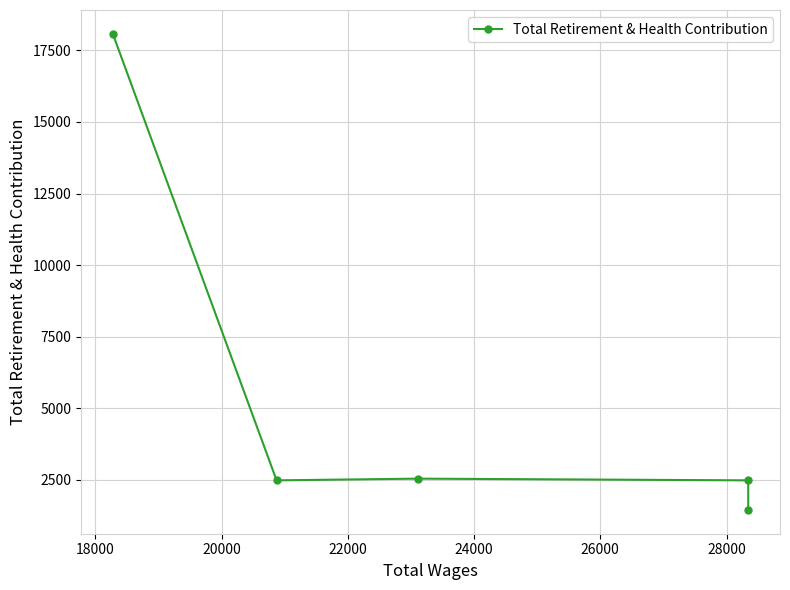

What value does the data have at 22000, to the nearest 100?

2500